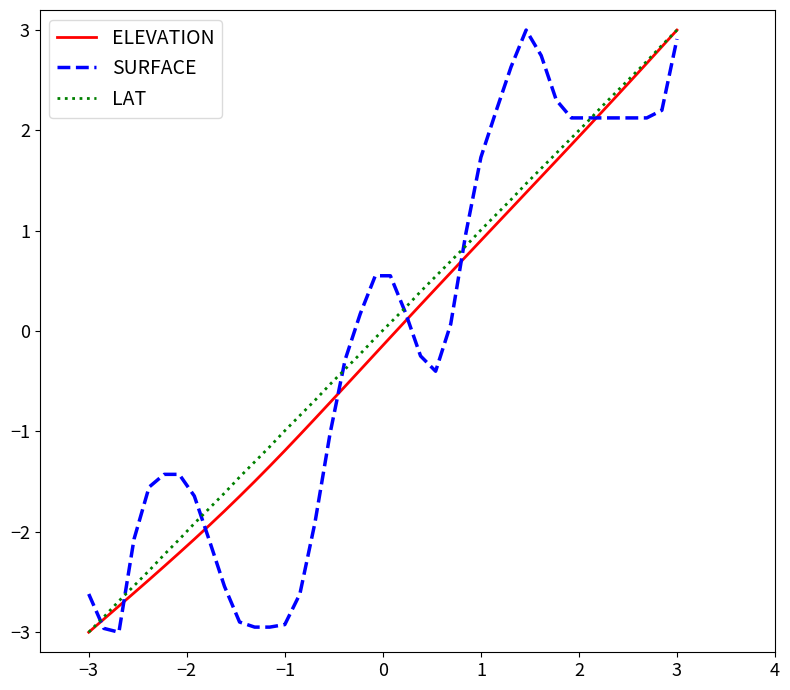

Does the chart display data point markers on the line(s)?

No